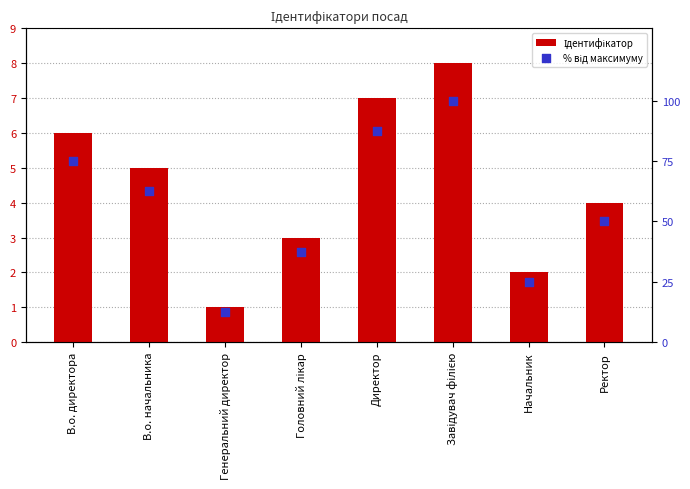

At which category is the sum across all series the highest?

Завідувач філією